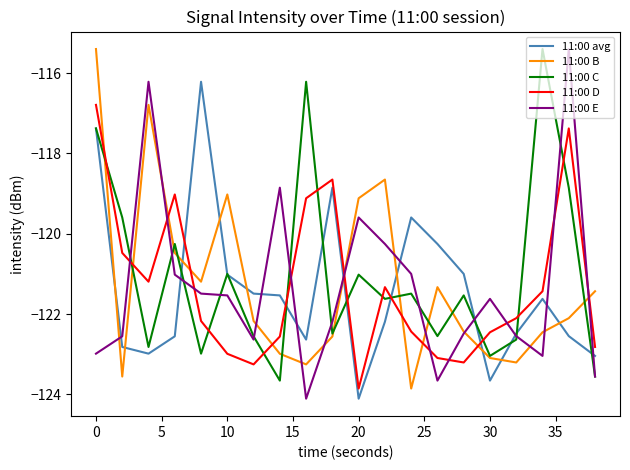

What is the greatest value displayed?

-115.4